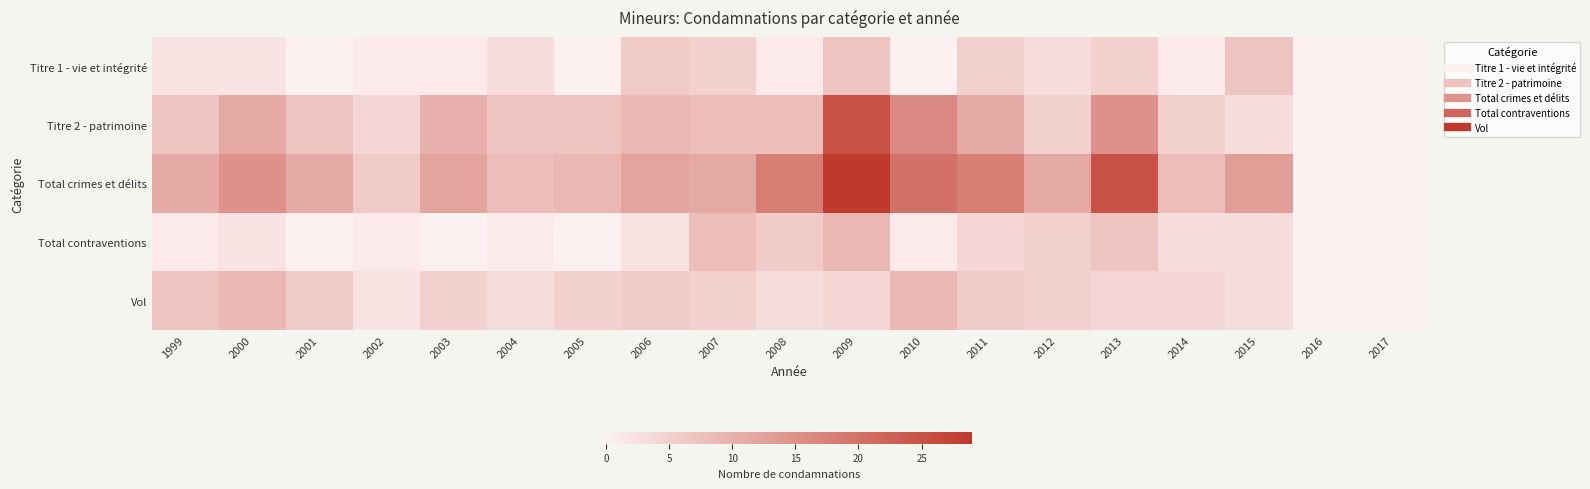

Reading right to left, extract all data points from this chart.

Titre 1 - vie et intégrité: 2017=0	2016=0	2015=7	2014=1	2013=5	2012=3	2011=5	2010=0	2009=7	2008=1	2007=5	2006=6	2005=0	2004=3	2003=1	2002=1	2001=0	2000=2	1999=2
Titre 2 - patrimoine: 2017=0	2016=0	2015=3	2014=5	2013=15	2012=5	2011=11	2010=16	2009=25	2008=8	2007=8	2006=9	2005=7	2004=7	2003=10	2002=4	2001=7	2000=11	1999=7
Total crimes et délits: 2017=0	2016=0	2015=13	2014=8	2013=25	2012=11	2011=18	2010=20	2009=29	2008=18	2007=11	2006=12	2005=9	2004=8	2003=12	2002=6	2001=11	2000=15	1999=11
Total contraventions: 2017=0	2016=0	2015=3	2014=3	2013=7	2012=5	2011=4	2010=1	2009=9	2008=6	2007=8	2006=2	2005=0	2004=1	2003=0	2002=1	2001=0	2000=2	1999=1
Vol: 2017=0	2016=0	2015=3	2014=4	2013=4	2012=5	2011=6	2010=9	2009=4	2008=3	2007=5	2006=6	2005=5	2004=3	2003=5	2002=2	2001=6	2000=9	1999=7